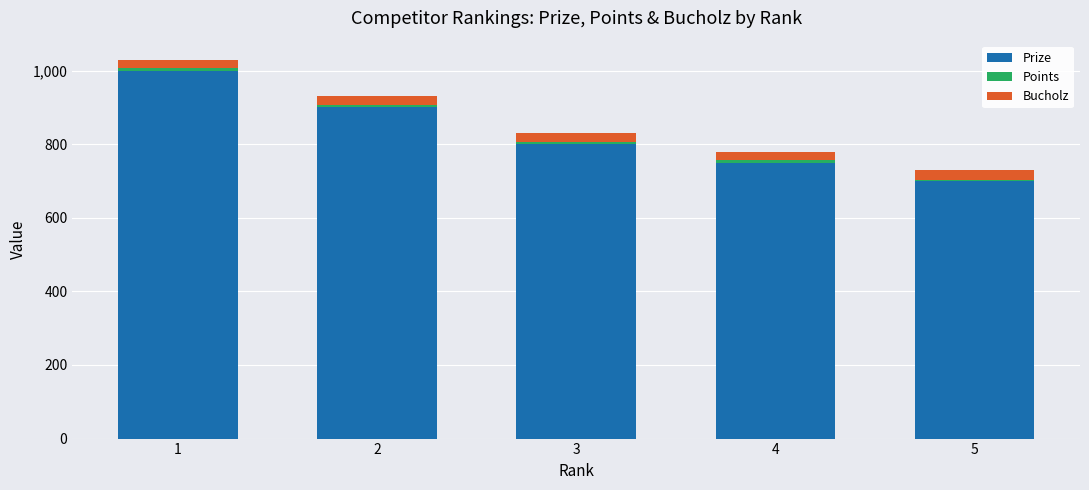

The value of Prize at 2 is 1492. True or false?

False